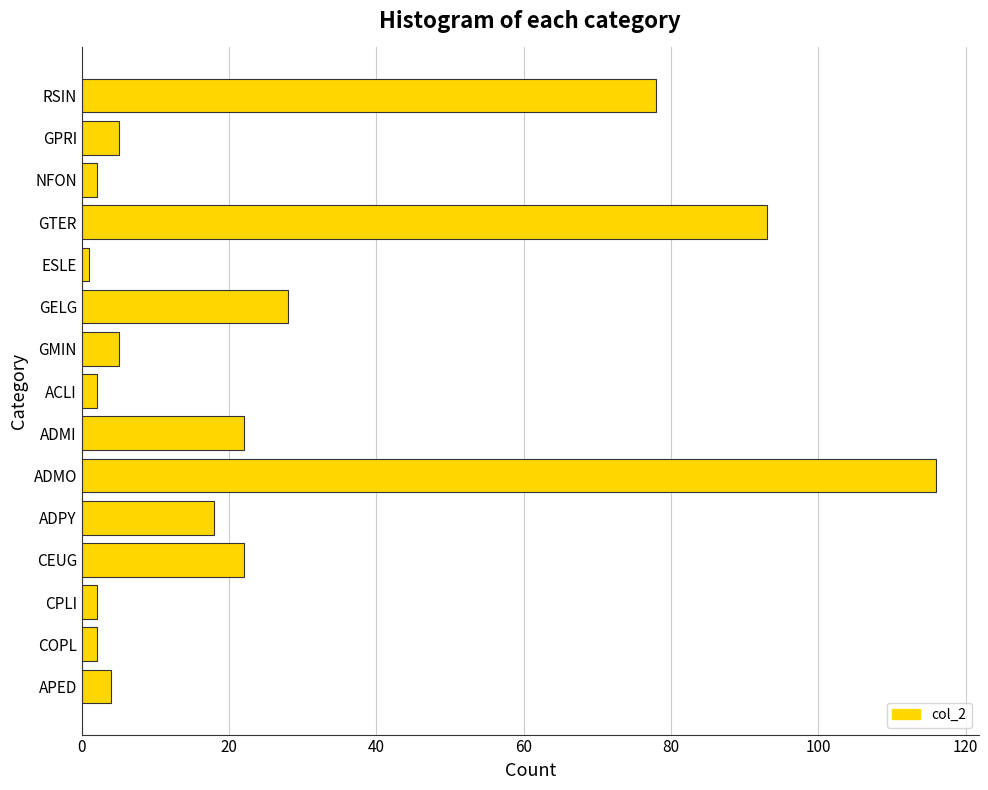

What is the difference between the second highest and minimum values?

92